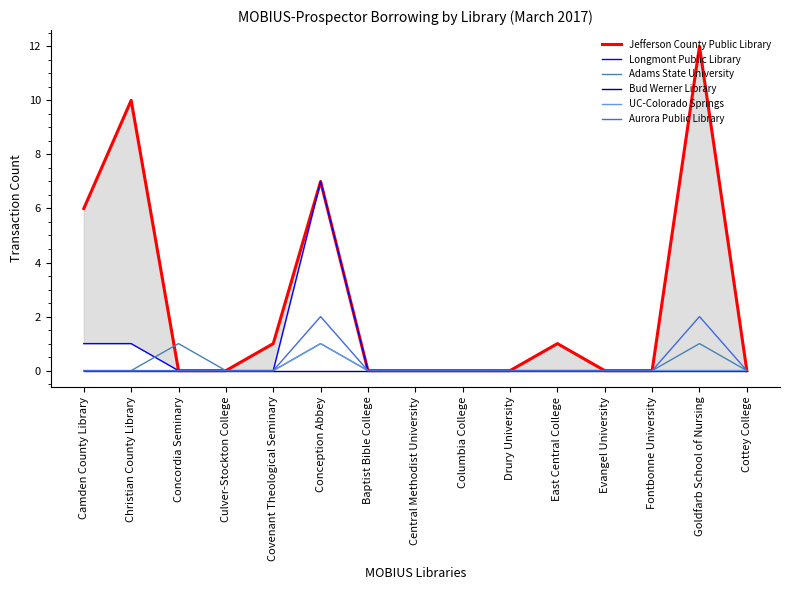

What is the average value of the Longmont Public Library series?

1